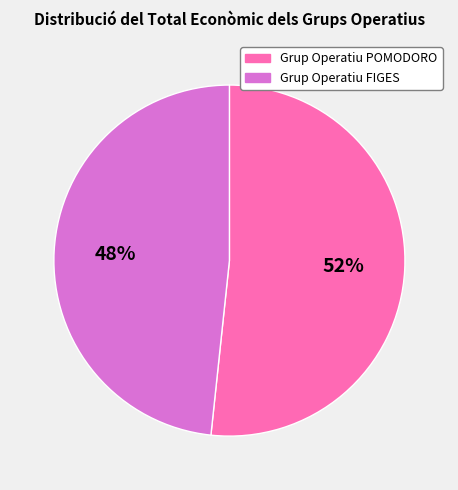

How many segments does this pie chart have?

2